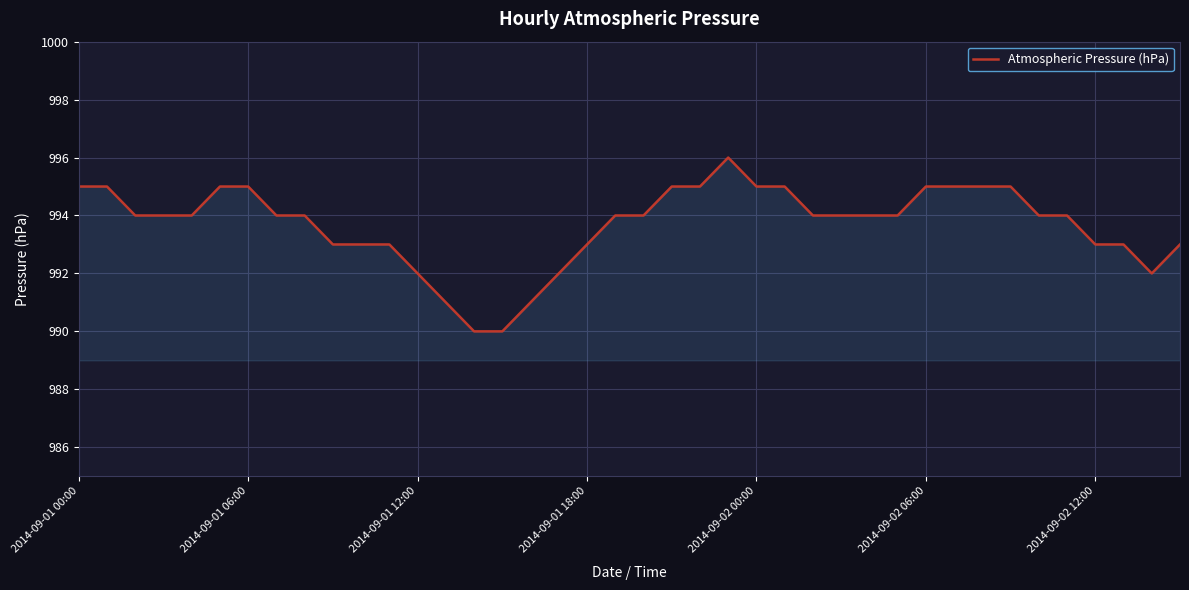

Reading left to right, what are all the values shown in this chart?

995	995	994	994	994	995	995	994	994	993	993	993	992	991	990	990	991	992	993	994	994	995	995	996	995	995	994	994	994	994	995	995	995	995	994	994	993	993	992	993